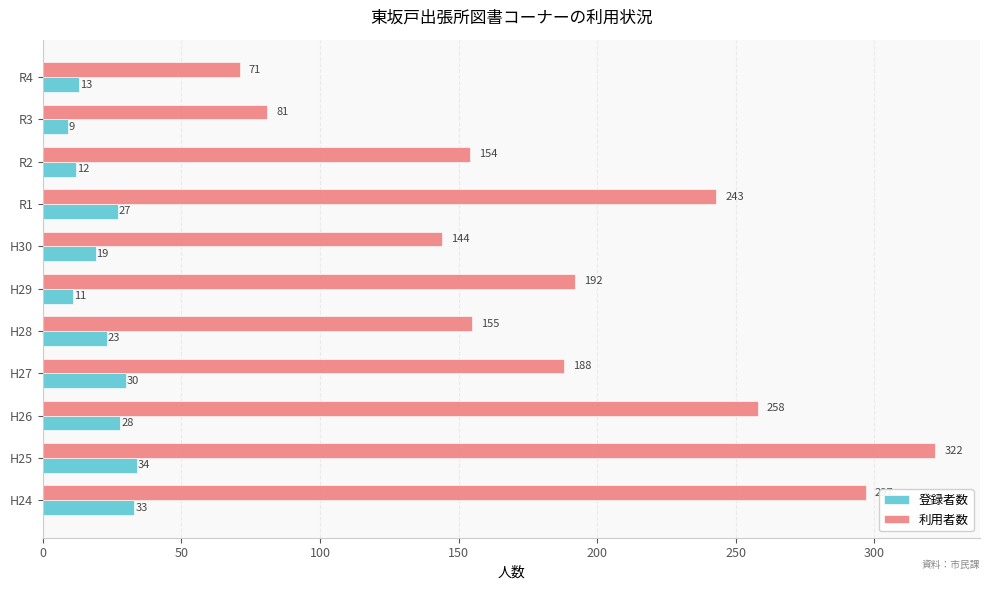

Which label corresponds to the smallest value in the chart?

R3